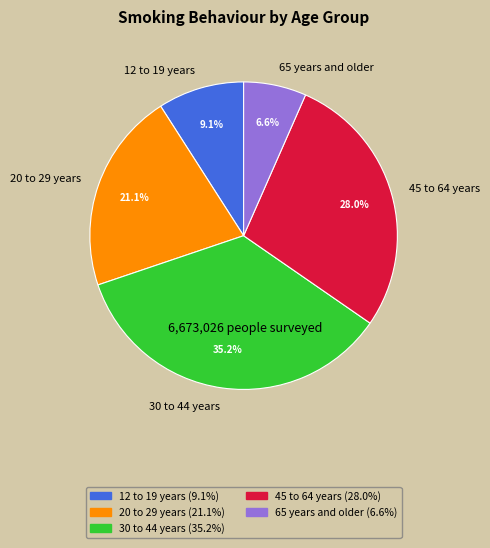

What percentage do 65 years and older and 12 to 19 years together represent?

15.7%